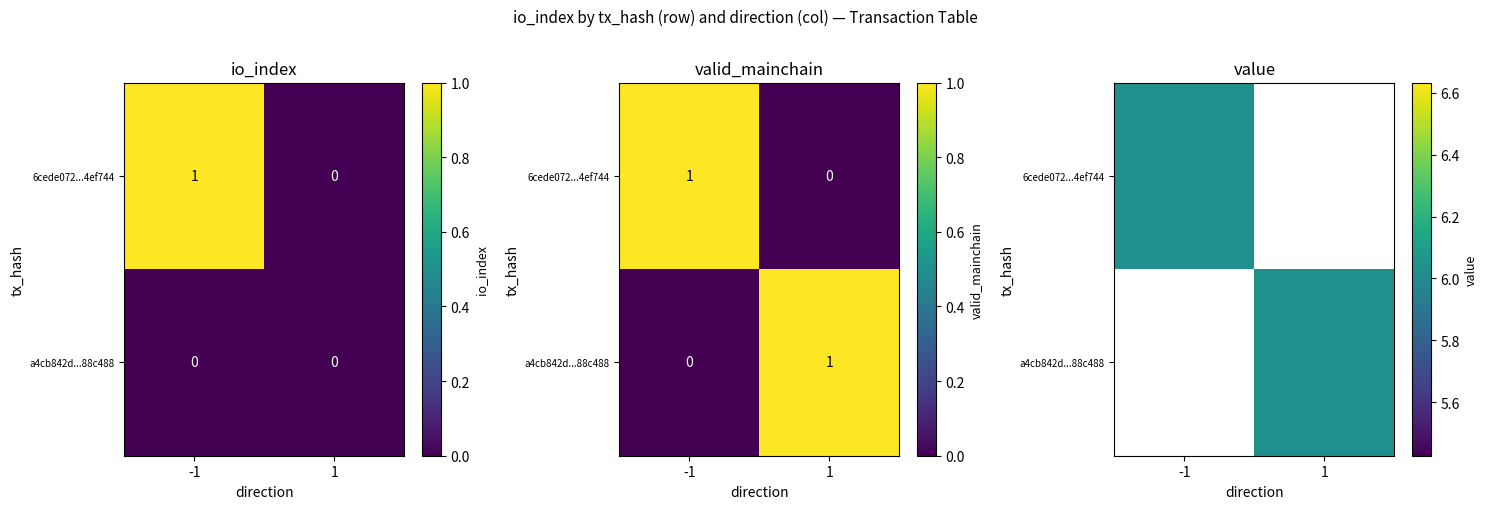

At which label does a4cb842d...88c488 reach its minimum?

-1